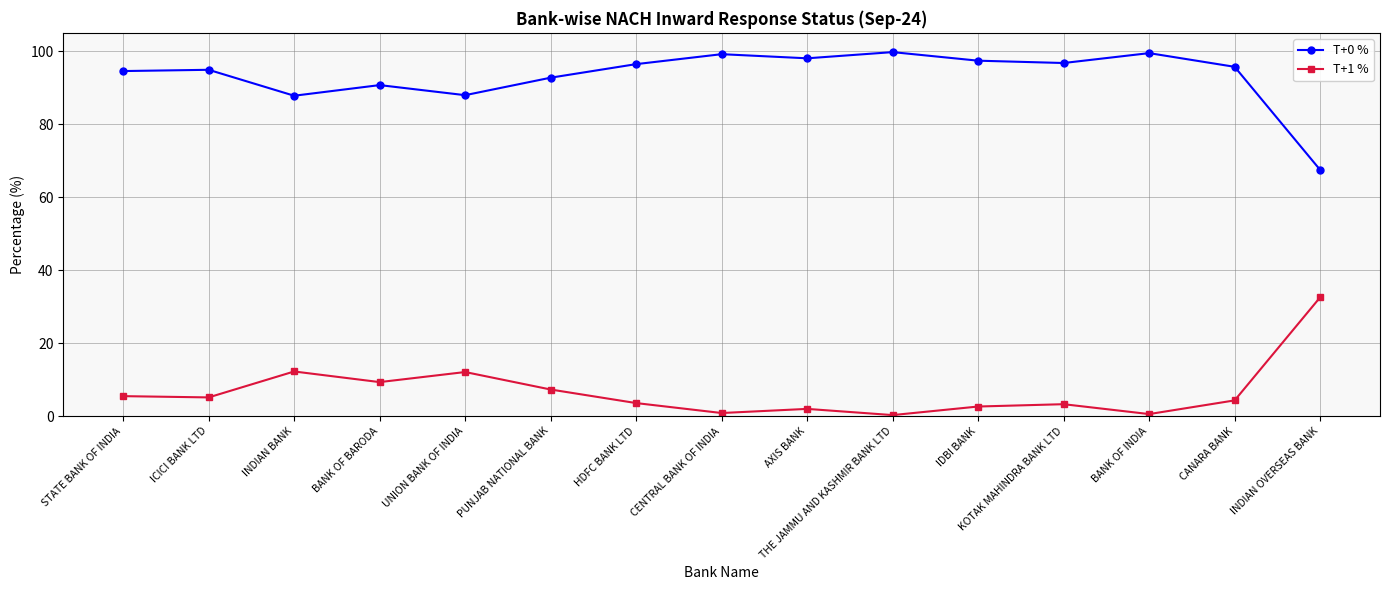

Where is the first local maximum for T+1 %?

INDIAN BANK